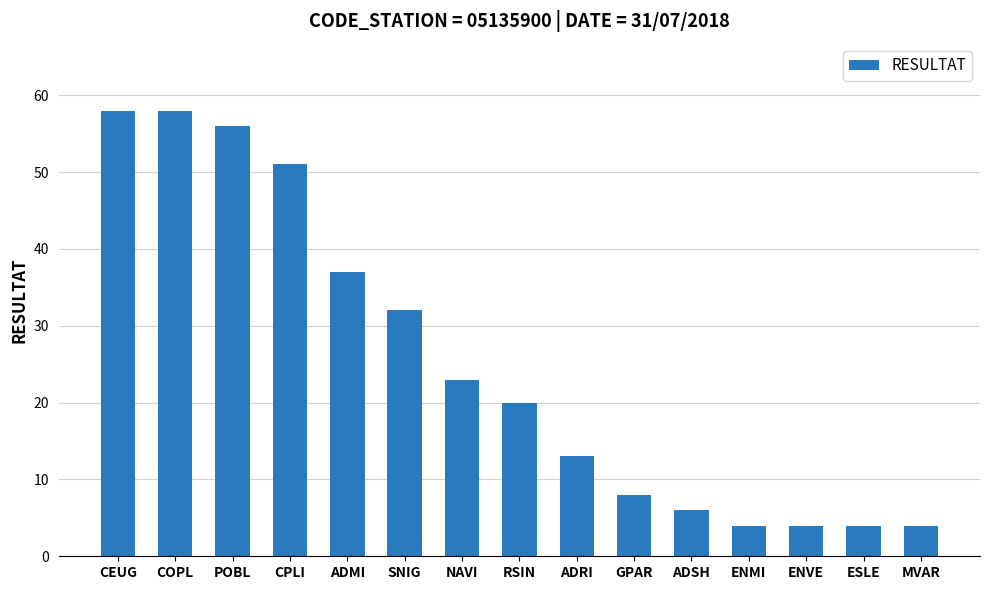

The value at ADSH is 6. True or false?

True